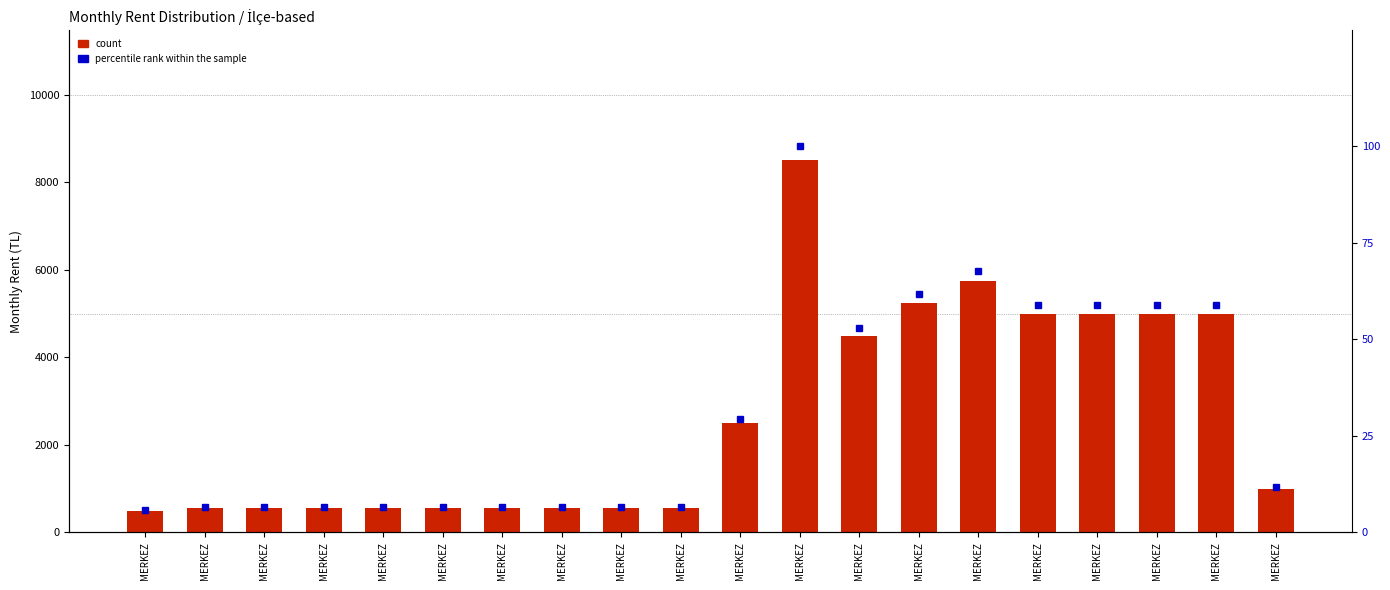

At how many categories does at least one series exceed 3956?

8